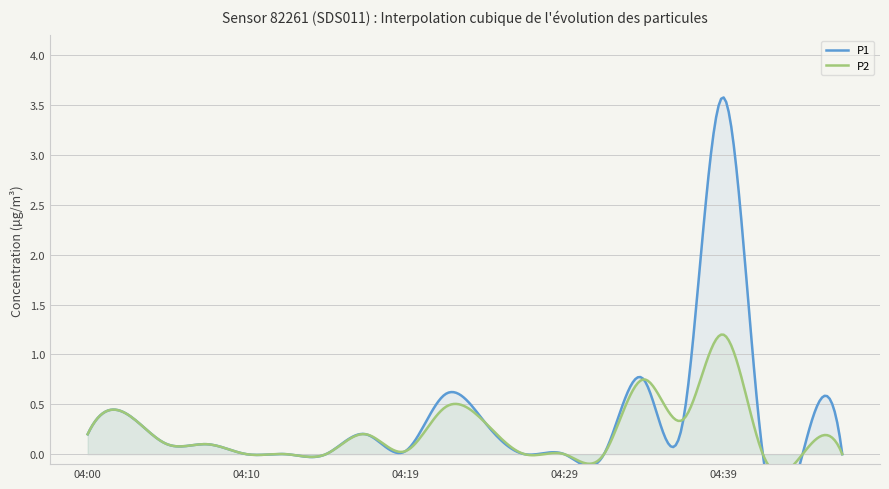

Which has a higher value, 04:07 or 04:05?

04:07